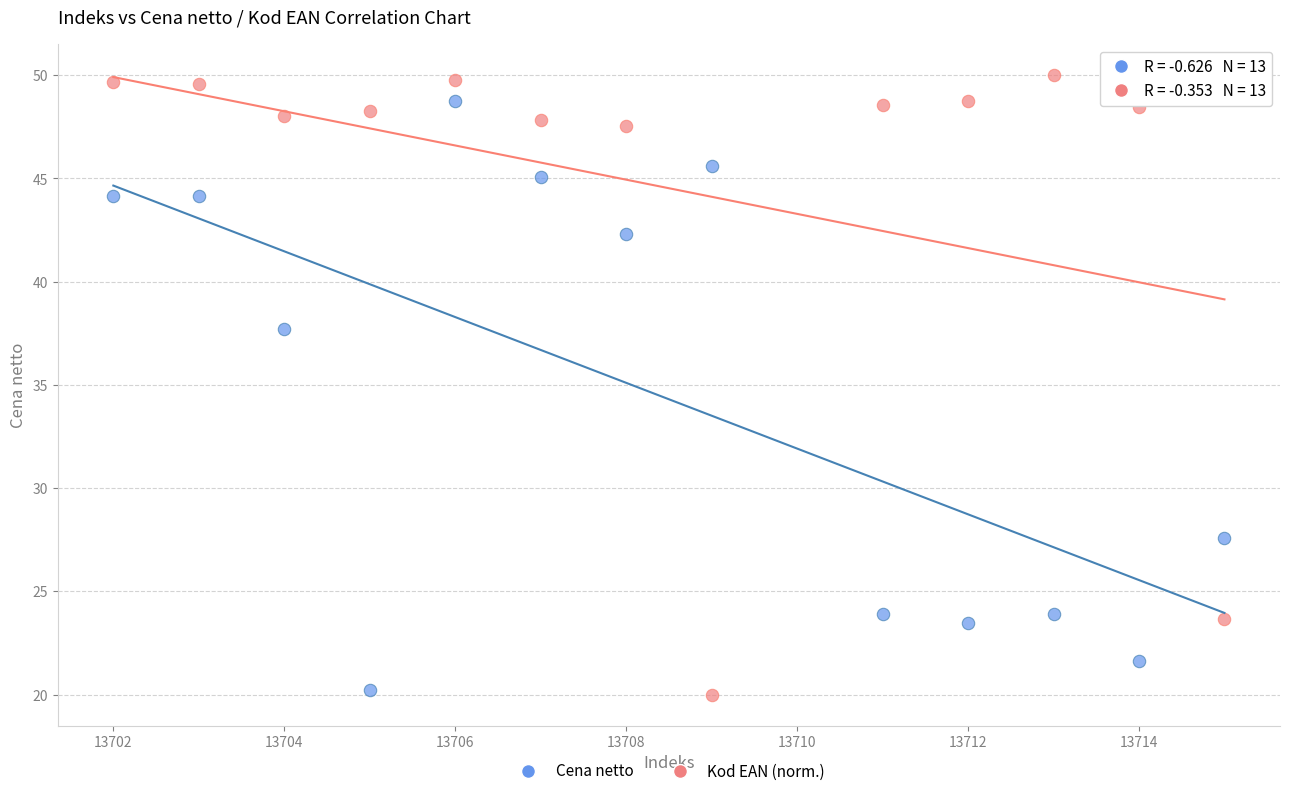

What is the X range (max minus min) for the scatter plot?

13.0